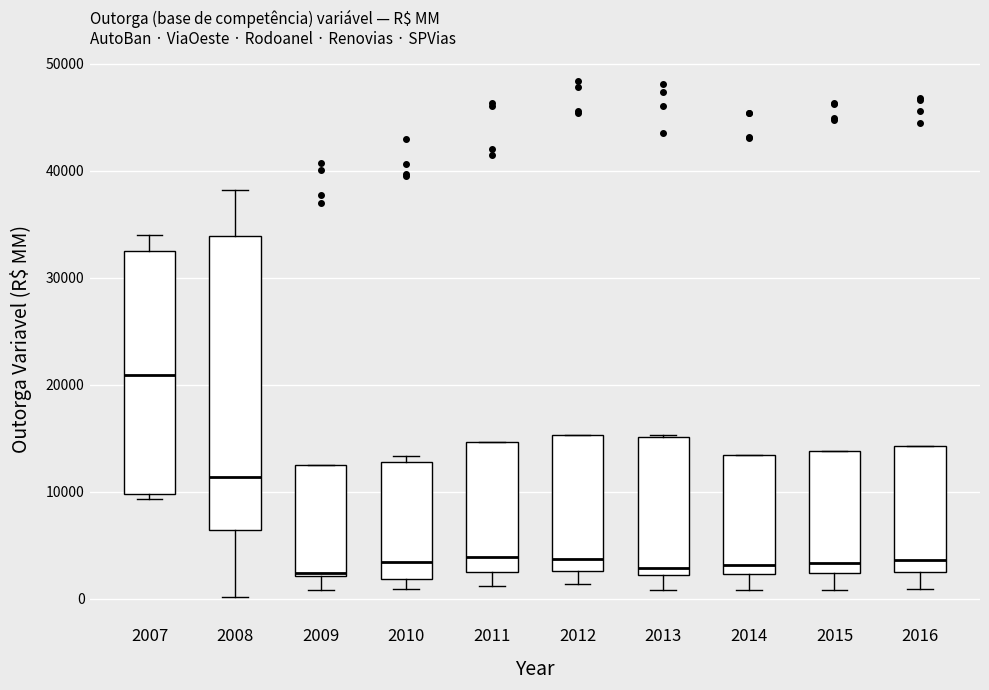

Reading left to right, read every box against the y-axis: the position of its median line, the range the box covers, and the ends of its whiskers. The values are not printed on the chart, so give them approximately, as read against the axis.

2007: median 21000, box 10000 to 32000, whiskers 9000 to 34000
2008: median 11000, box 6000 to 34000, whiskers 0 to 38000
2009: median 2000 (just above the box's lower edge), box 2000 to 12000, whiskers 1000 to 12000
2010: median 3000, box 2000 to 13000, whiskers 1000 to 13000 (just above the box's upper edge)
2011: median 4000, box 2000 to 15000, whiskers 1000 to 15000
2012: median 4000, box 3000 to 15000, whiskers 1000 to 15000
2013: median 3000, box 2000 to 15000, whiskers 1000 to 15000
2014: median 3000, box 2000 to 13000, whiskers 1000 to 13000
2015: median 3000, box 2000 to 14000, whiskers 1000 to 14000
2016: median 4000, box 2000 to 14000, whiskers 1000 to 14000